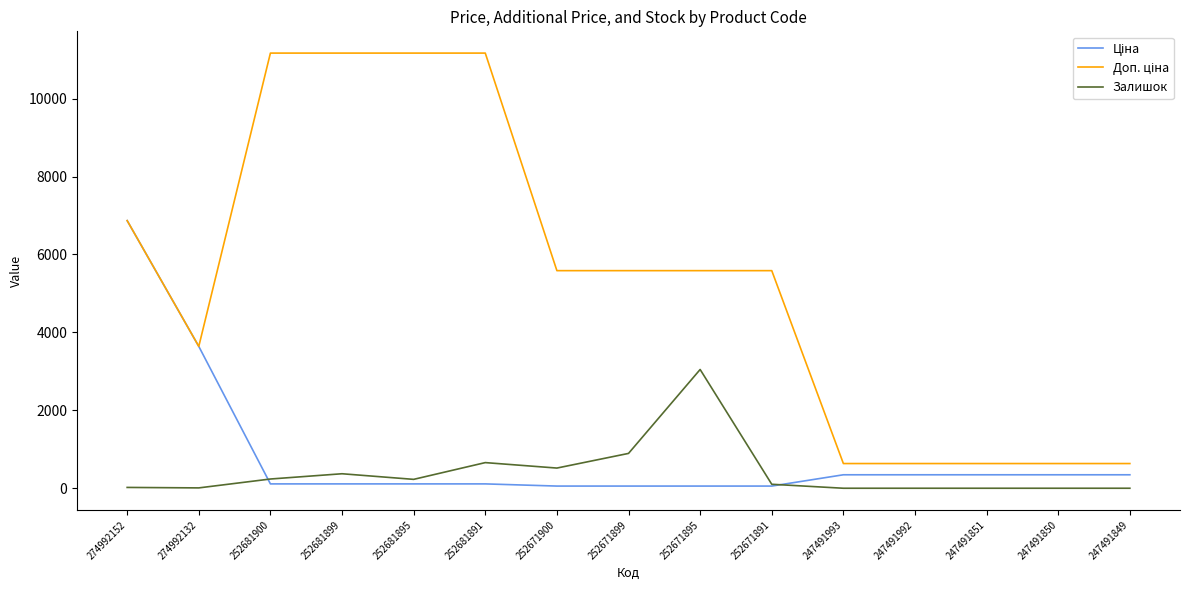

The value of Залишок at 247491992 is -2052.6. True or false?

False